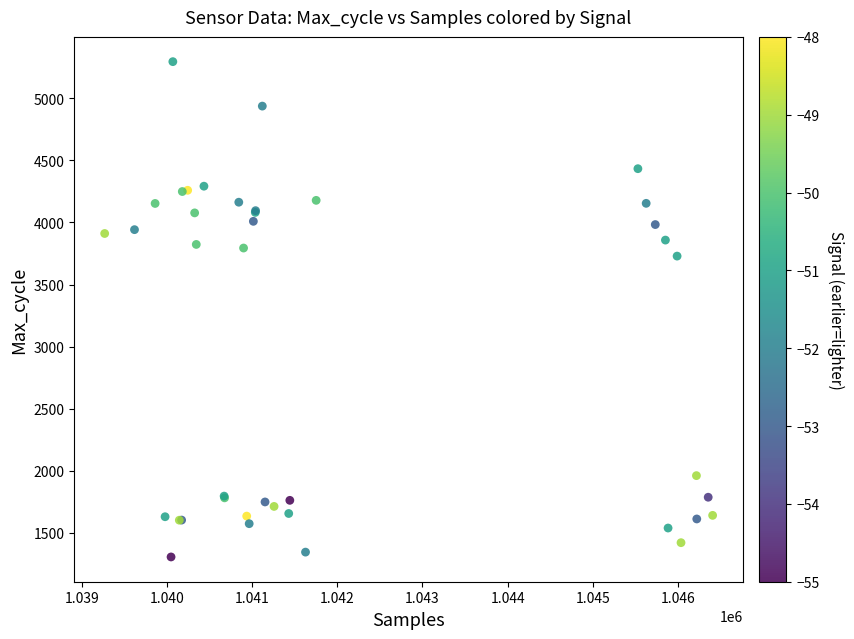

What Y value in the scatter plot is closest to 3300?

3729